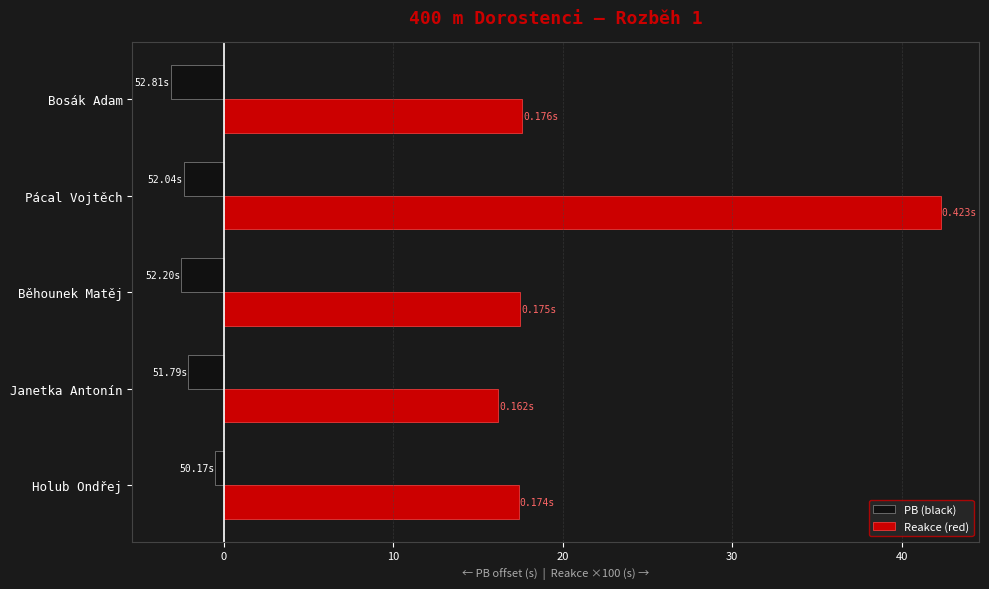

Which series changed the most between Holub Ondřej and Pácal Vojtěch?

Reakce (red)